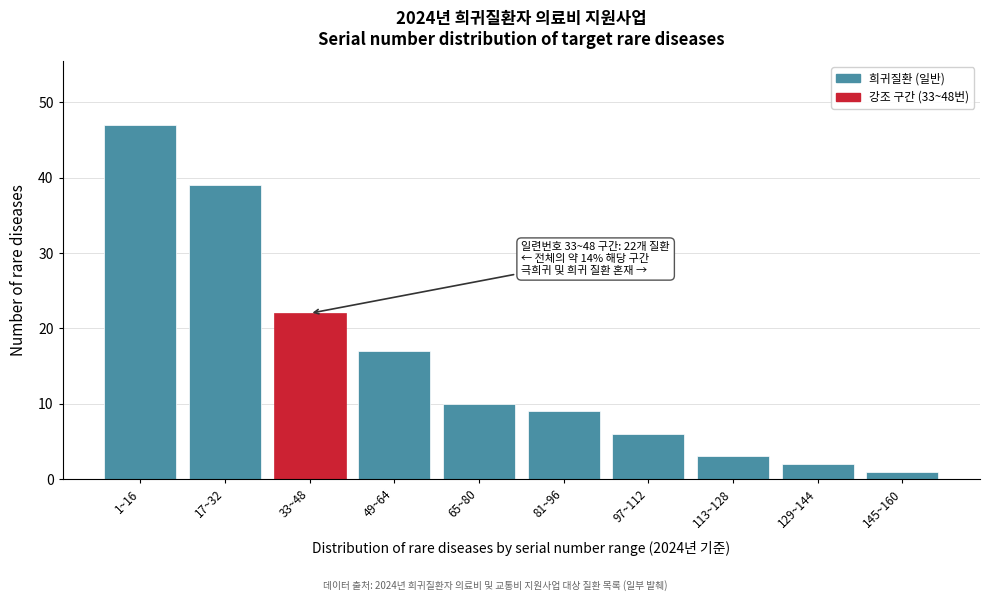

Reading right to left, extract all data points from this chart.

1	2	3	6	9	10	17	22	39	47